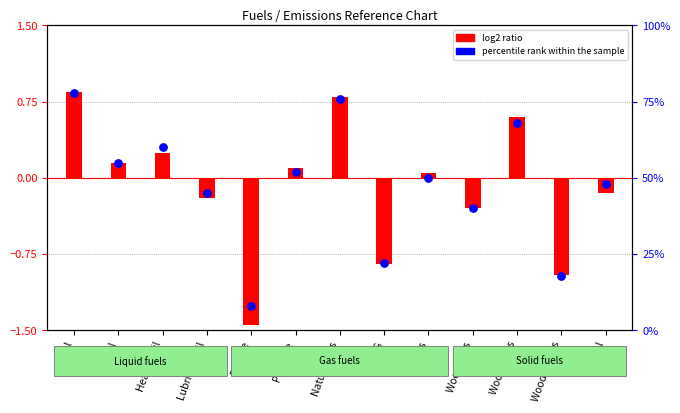

Which has a higher value, Wood Logs or LPG?

Wood Logs